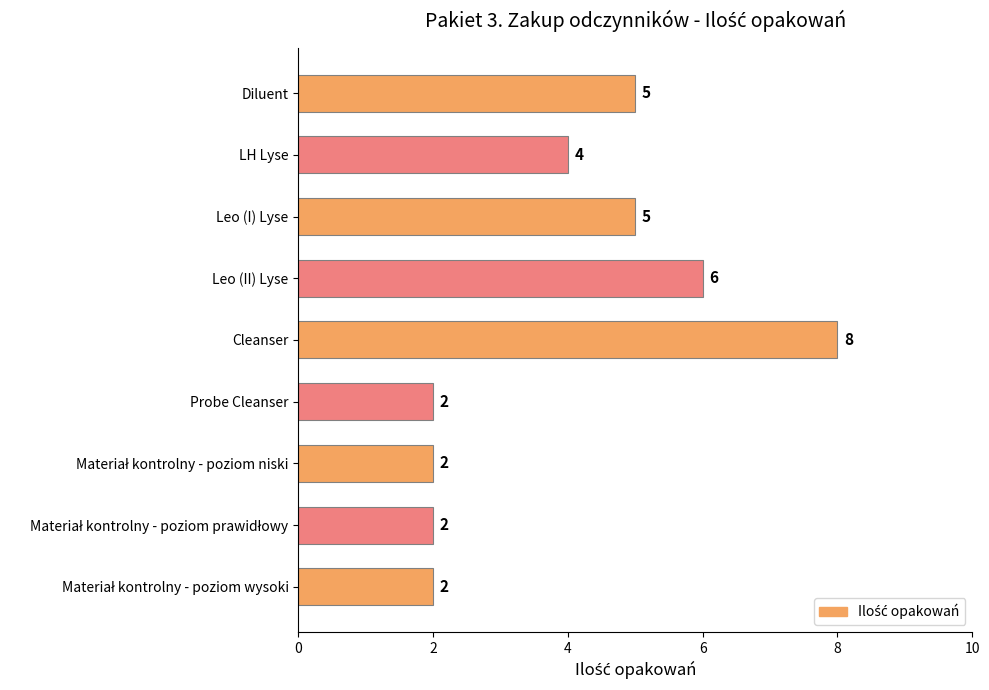

At which category does the chart reach its peak across all series?

Cleanser